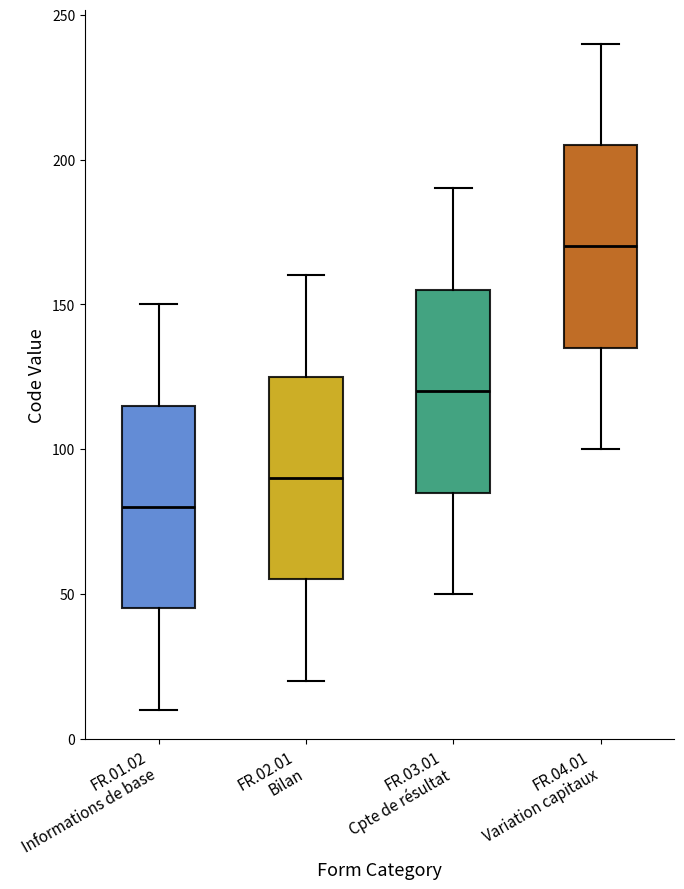

Reading left to right, read every box against the y-axis: the position of its median line, the range the box covers, and the ends of its whiskers. The values are not printed on the chart, so give them approximately, as read against the axis.

FR.01.02 Informations de base: median 80, box 45 to 115, whiskers 10 to 150
FR.02.01 Bilan: median 90, box 55 to 125, whiskers 20 to 160
FR.03.01 Cpte de résultat: median 120, box 85 to 155, whiskers 50 to 190
FR.04.01 Variation capitaux: median 170, box 135 to 205, whiskers 100 to 240